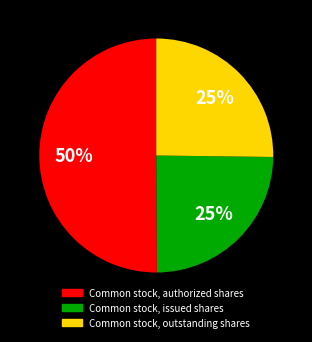

To the nearest percent, what is the average slice percentage?

33%